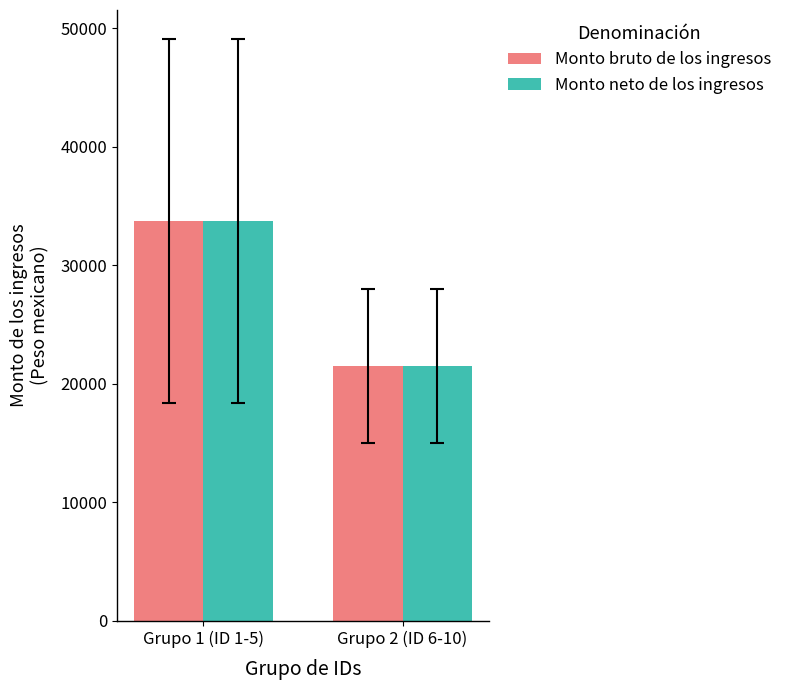

Reading left to right, extract all data points from this chart.

Monto bruto de los ingresos: 33750.6	21513.3
Monto neto de los ingresos: 33750.6	21513.3